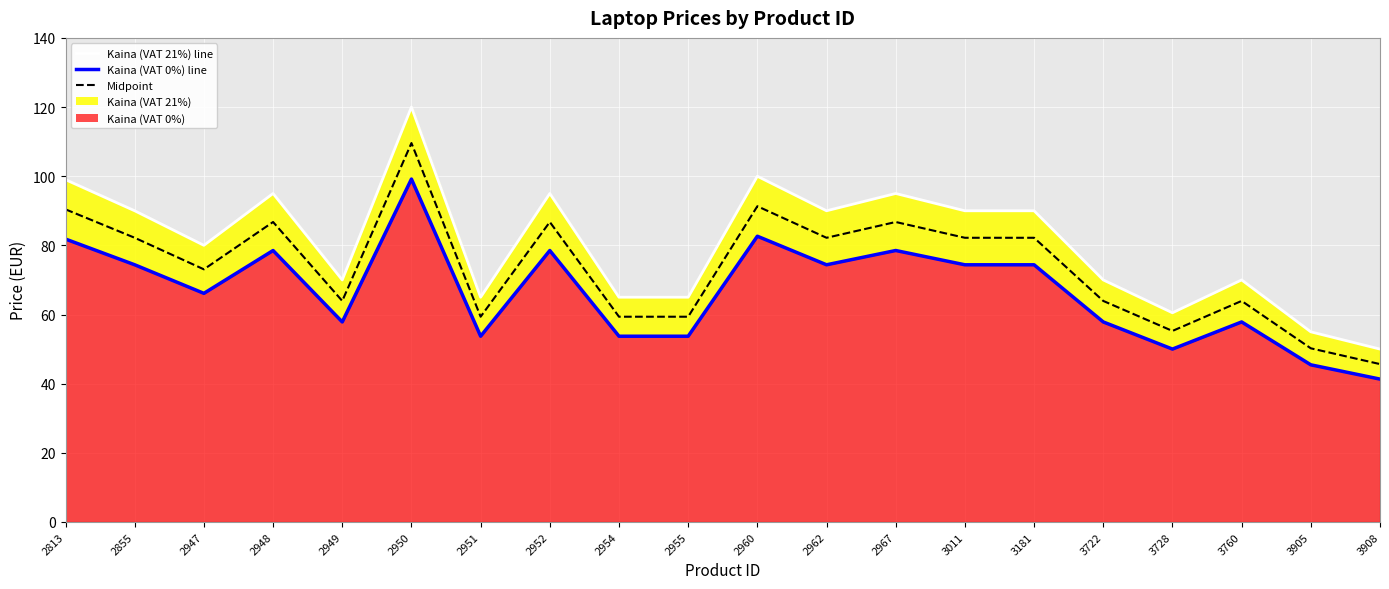

What is the difference between the maximum and minimum values in the Kaina (VAT 0%) series?

57.9